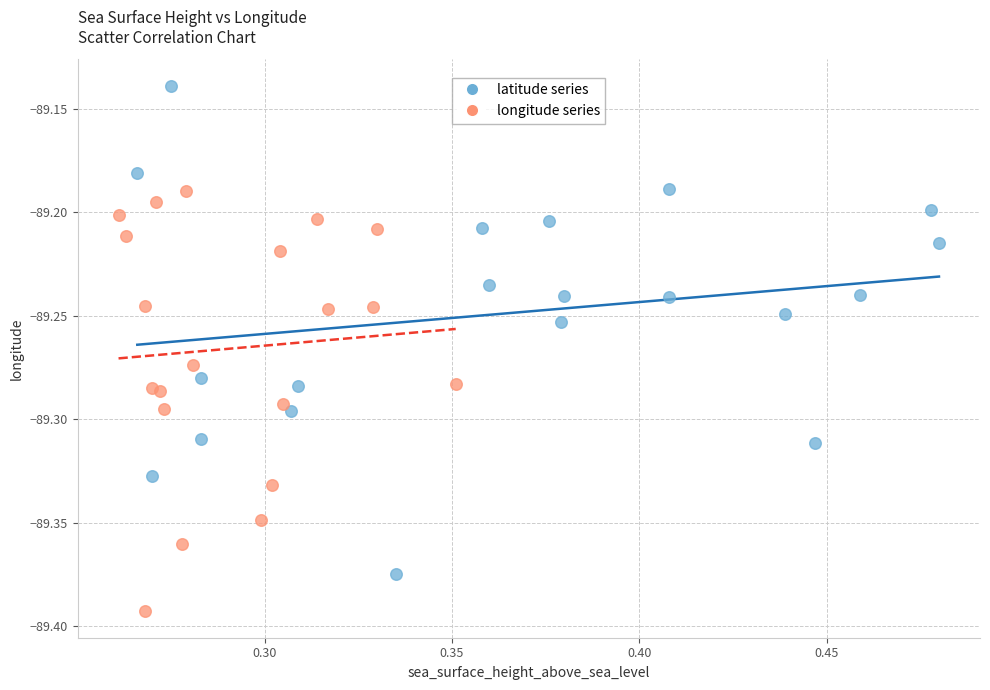

Which series reaches the maximum Y coordinate?

latitude series